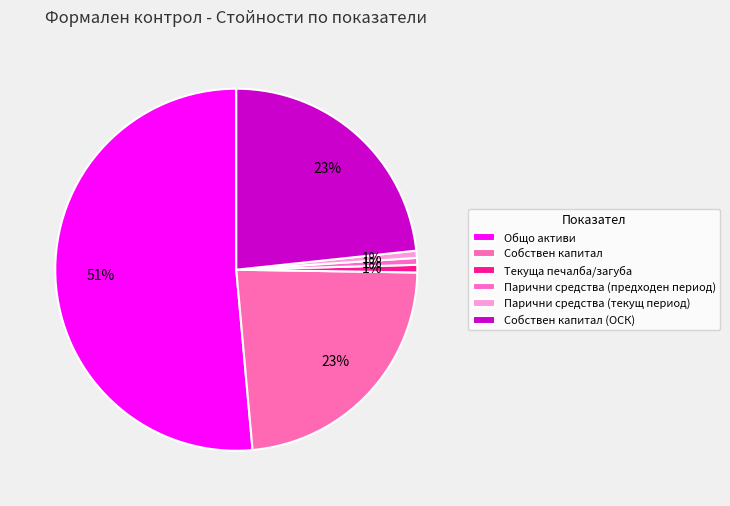

Between Собствен капитал (ОСК) and Собствен капитал, which is larger?

Собствен капитал (ОСК)